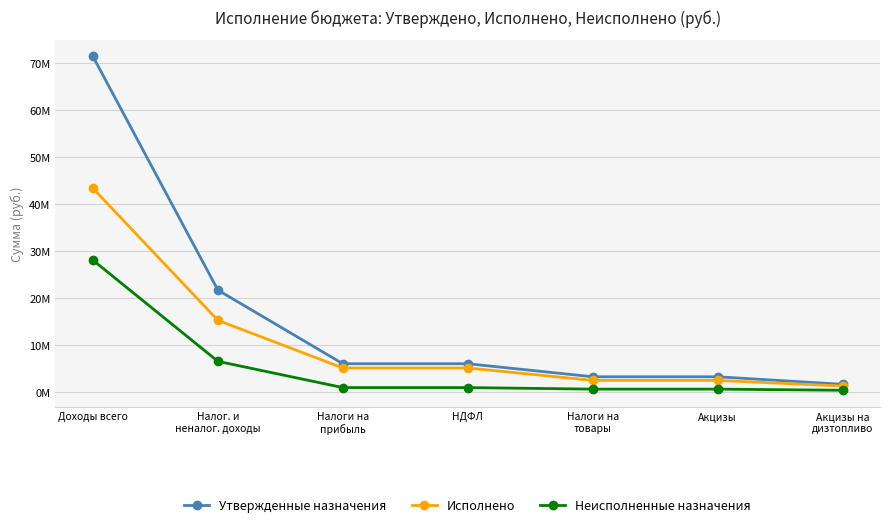

What is the minimum value shown in the chart?

375958.9